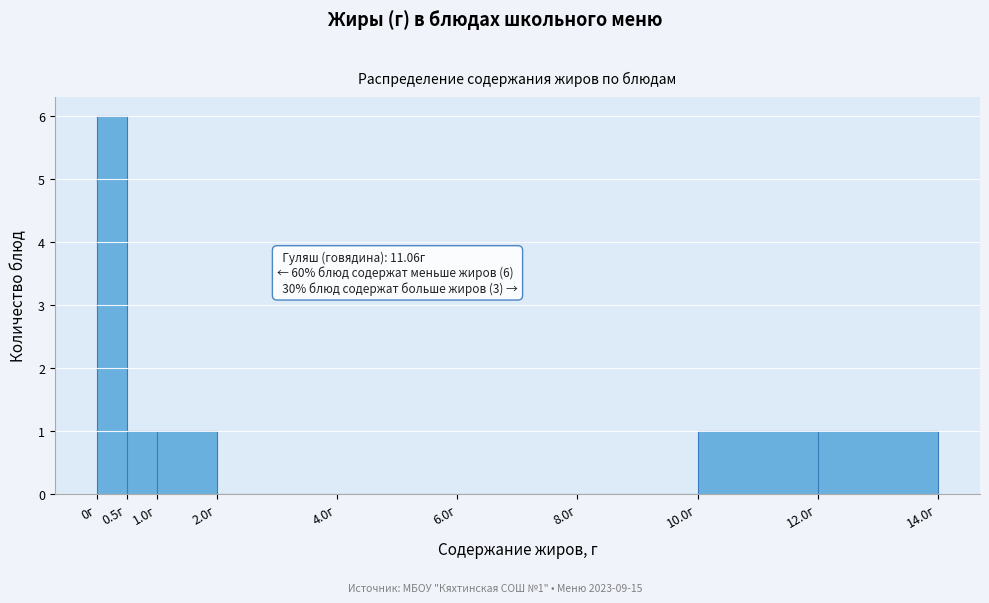

Which range on the x-axis has the tallest bar?

0.0 to 0.5